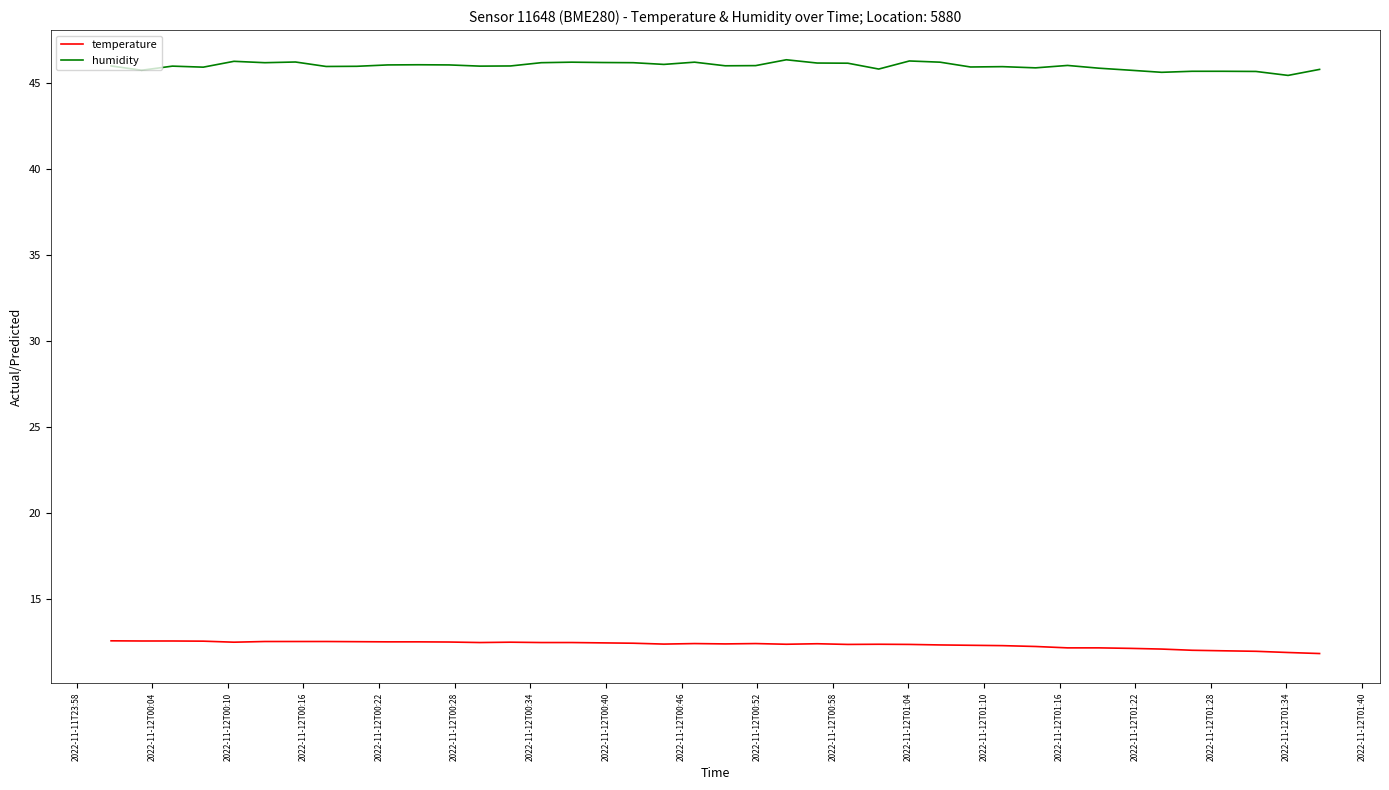

True or false: temperature and humidity intersect in this chart.

False